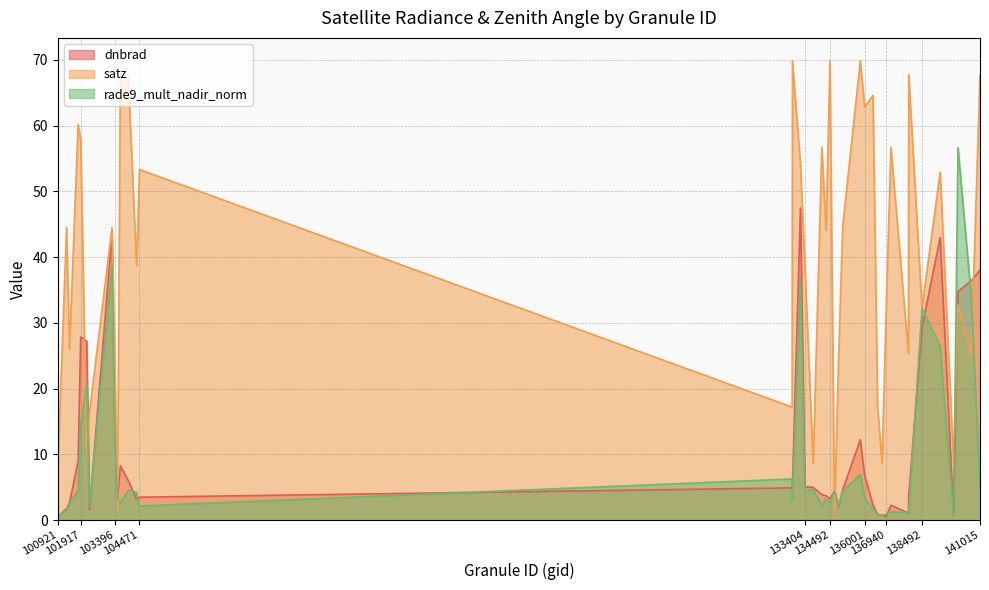

Reading left to right, list all the values displayed in this chart.

dnbrad: 100921=0.5	101303=1.8	101429=2.6	101805=9.0	101917=27.9	102179=27.3	102300=1.6	103278=43.6	103396=14.1	103515=3.3	103642=8.3	103988=6.0	104346=3.2	104471=3.5	132847=4.9	132860=5.3	133209=47.5	133404=5.1	133762=5.0	134138=3.9	134322=3.7	134492=3.3	134687=4.4	134872=2.1	135048=4.6	135810=12.2	136001=6.8	136362=2.3	136561=0.9	136755=0.8	136940=0.6	137142=2.3	137903=1.1	137916=3.7	138492=29.3	139283=43.0	139866=0.7	140059=34.8	140634=36.4	141015=38.0
satz: 100921=7.9	101303=44.5	101429=26.0	101805=60.2	101917=57.8	102179=9.8	102300=16.5	103278=44.5	103396=26.0	103515=1.5	103642=67.9	103988=67.2	104346=38.6	104471=53.3	132847=17.2	132860=69.9	133209=54.2	133404=38.6	133762=8.6	134138=56.7	134322=44.1	134492=69.9	134687=0.8	134872=25.3	135048=44.8	135810=69.9	136001=62.9	136362=64.6	136561=17.5	136755=8.6	136940=32.6	137142=56.7	137903=25.3	137916=67.8	138492=32.3	139283=53.0	139866=8.8	140059=32.7	140634=25.2	141015=67.7
rade9_mult_nadir_norm: 100921=0.5	101303=1.6	101429=2.6	101805=4.4	101917=14.4	102179=20.8	102300=2.0	103278=38.8	103396=14.0	103515=3.3	103642=2.7	103988=4.5	104346=4.2	104471=2.2	132847=6.3	132860=3.0	133209=36.9	133404=4.5	133762=4.7	134138=2.2	134322=3.3	134492=2.6	134687=4.4	134872=2.3	135048=4.4	135810=7.0	136001=3.4	136362=1.6	136561=0.9	136755=0.7	136940=0.9	137142=1.3	137903=1.2	137916=1.2	138492=32.3	139283=26.5	139866=0.7	140059=56.7	140634=34.0	141015=4.9